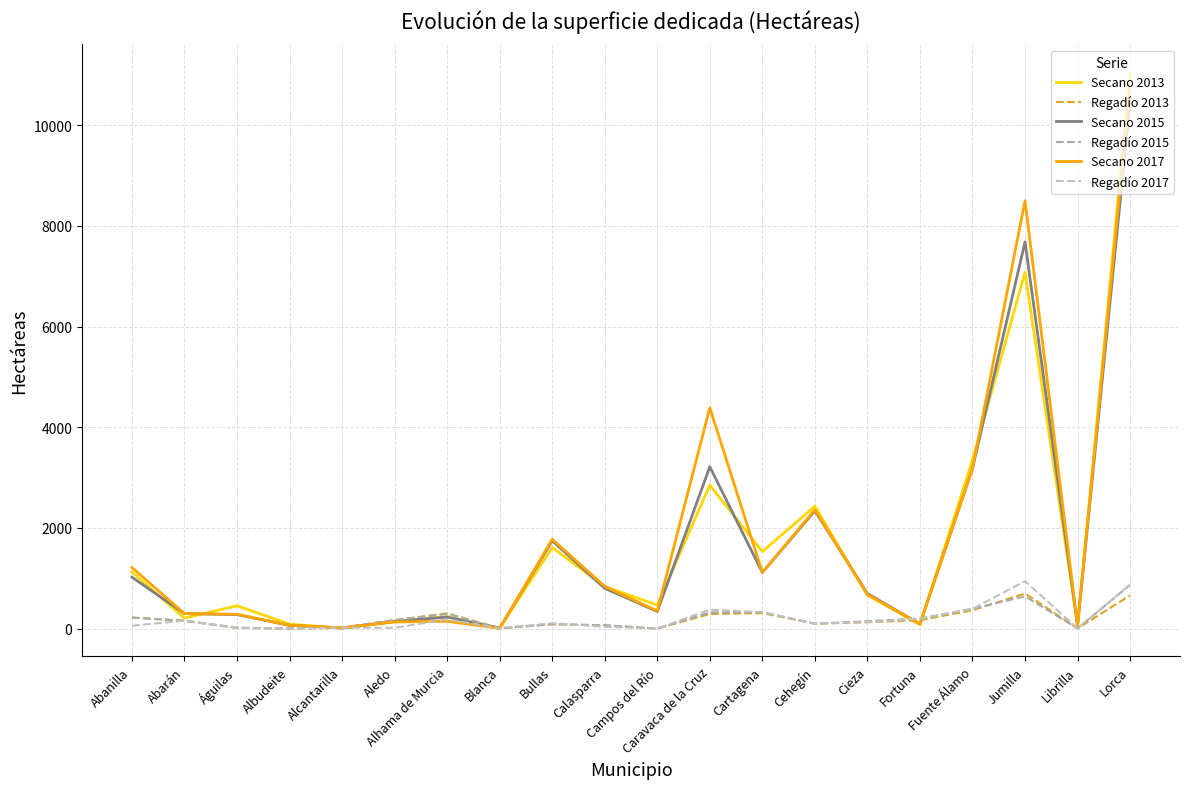

At which label does Regadío 2017 first exceed 108?

Abarán